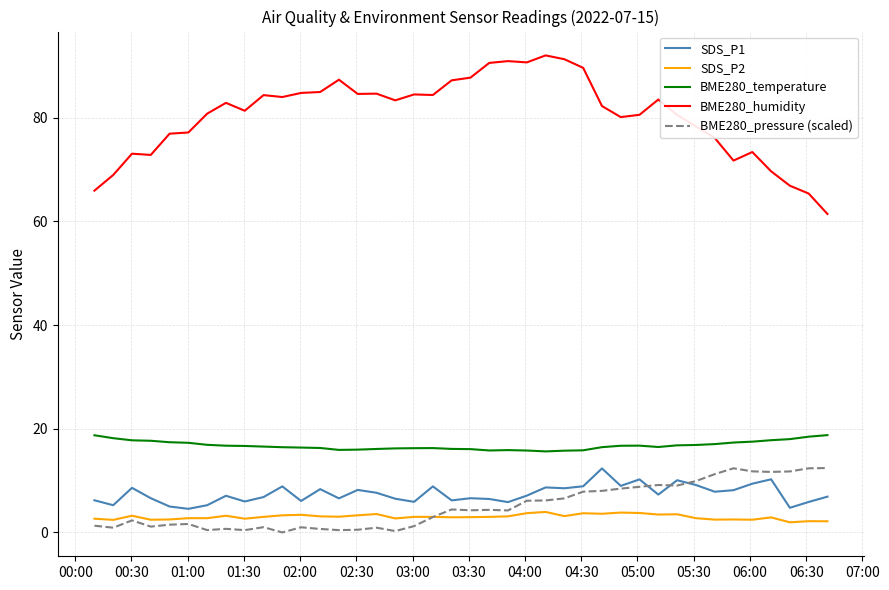

What is the lowest value of the BME280_humidity series?

61.4